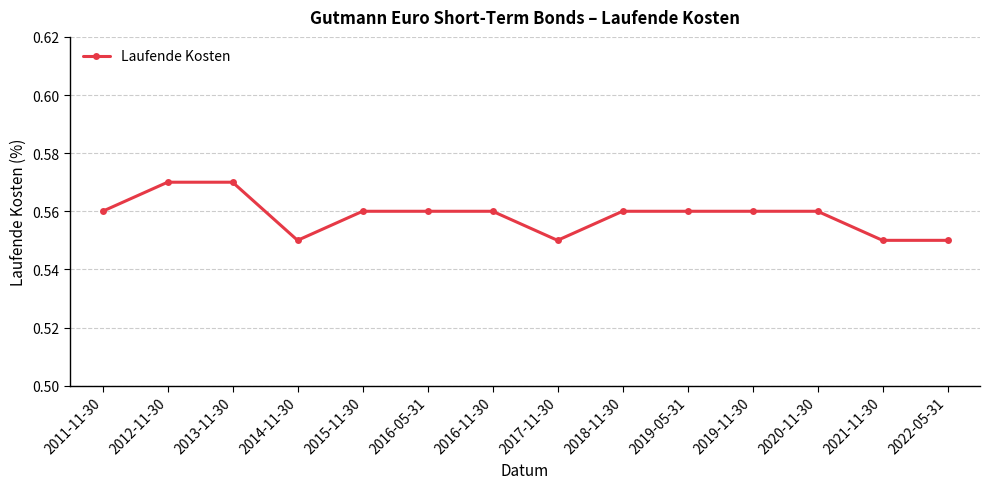

At which category does the data reach its first local valley?

2014-11-30